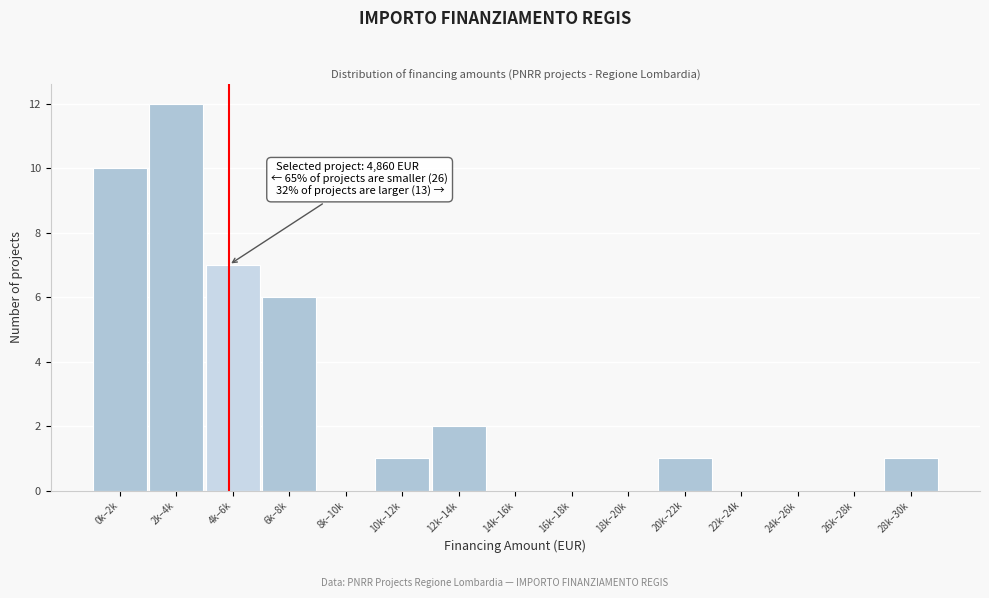

Reading left to right, extract all data points from this chart.

0k–2k=10	2k–4k=12	4k–6k=7	6k–8k=6	8k–10k=0	10k–12k=1	12k–14k=2	14k–16k=0	16k–18k=0	18k–20k=0	20k–22k=1	22k–24k=0	24k–26k=0	26k–28k=0	28k–30k=1